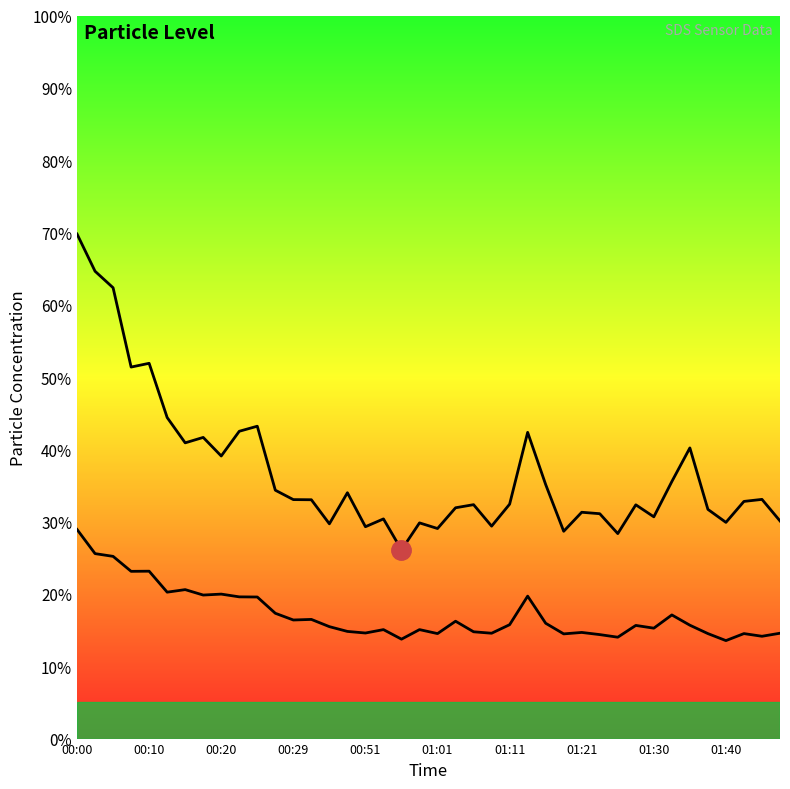

The SDS_P2 series shows 14.6 at 39. True or false?

True